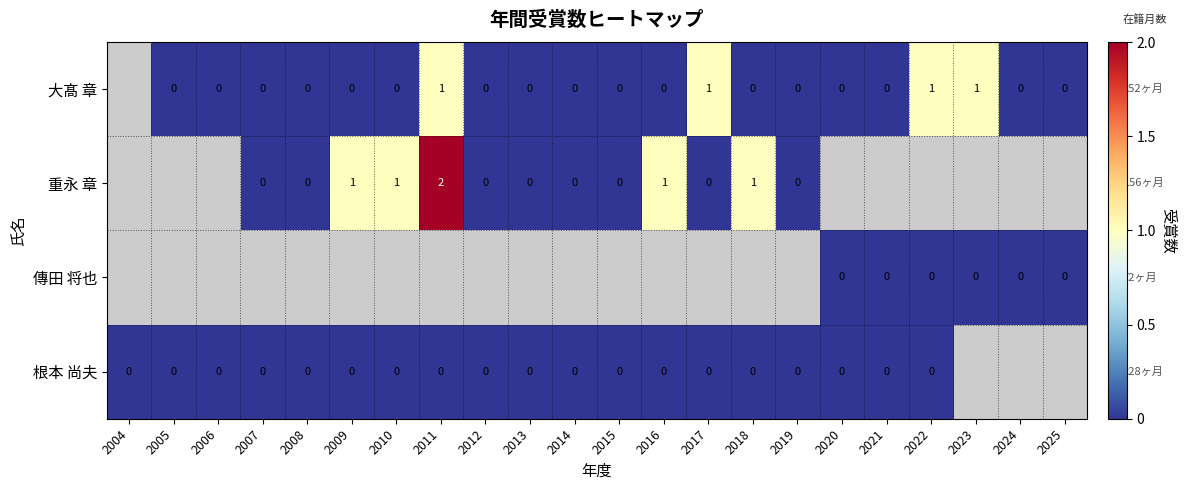

The 大髙 章 series shows 2 at 2022. True or false?

False